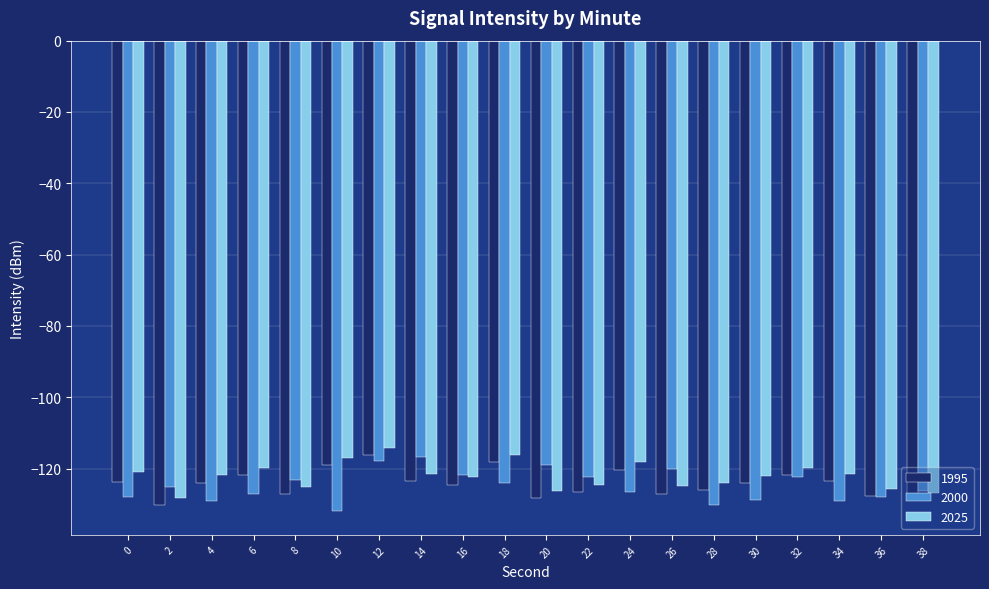

What is the total value across all series at 38?

-382.0